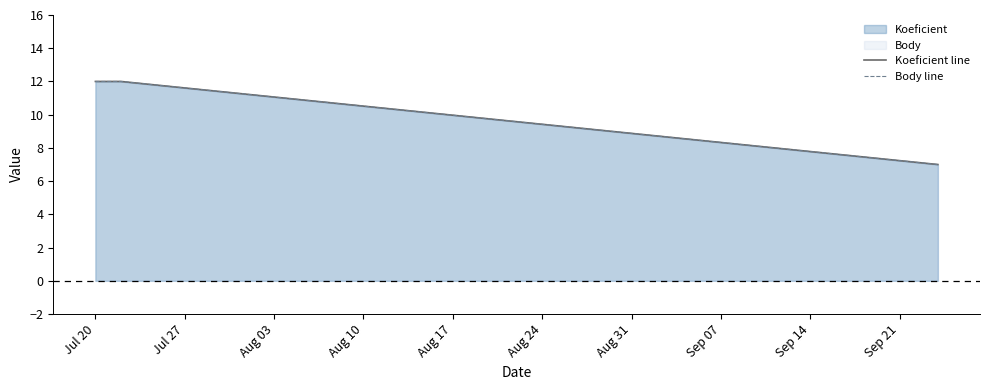

Is the value of Koeficient line at Aug 10 greater than the value of Body line at Aug 03?

No